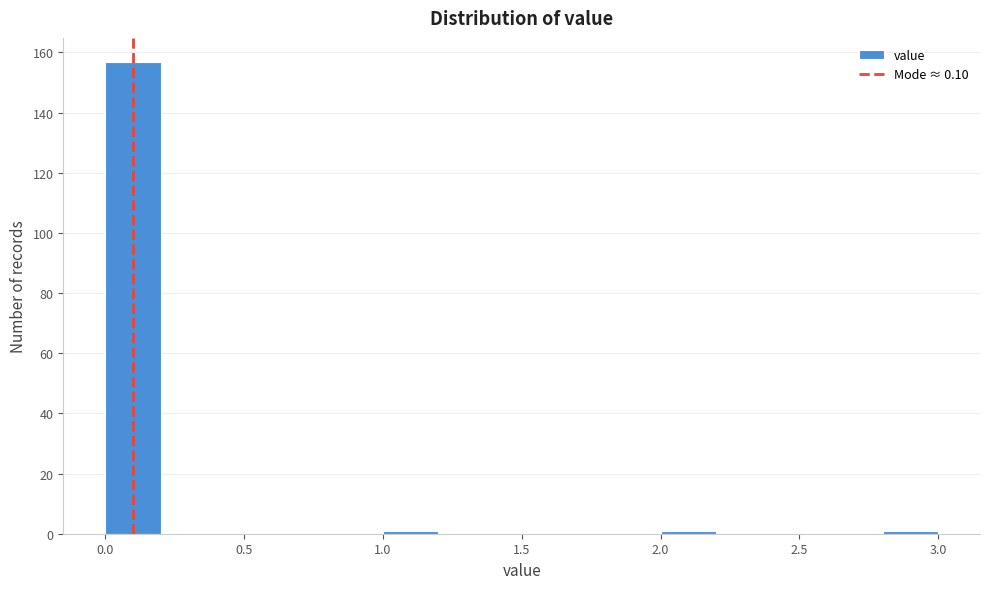

What is the height of the bar covering 0.0 to 0.2 on the x-axis? The values are not printed on the chart, so give them approximately, as read against the axis.

158